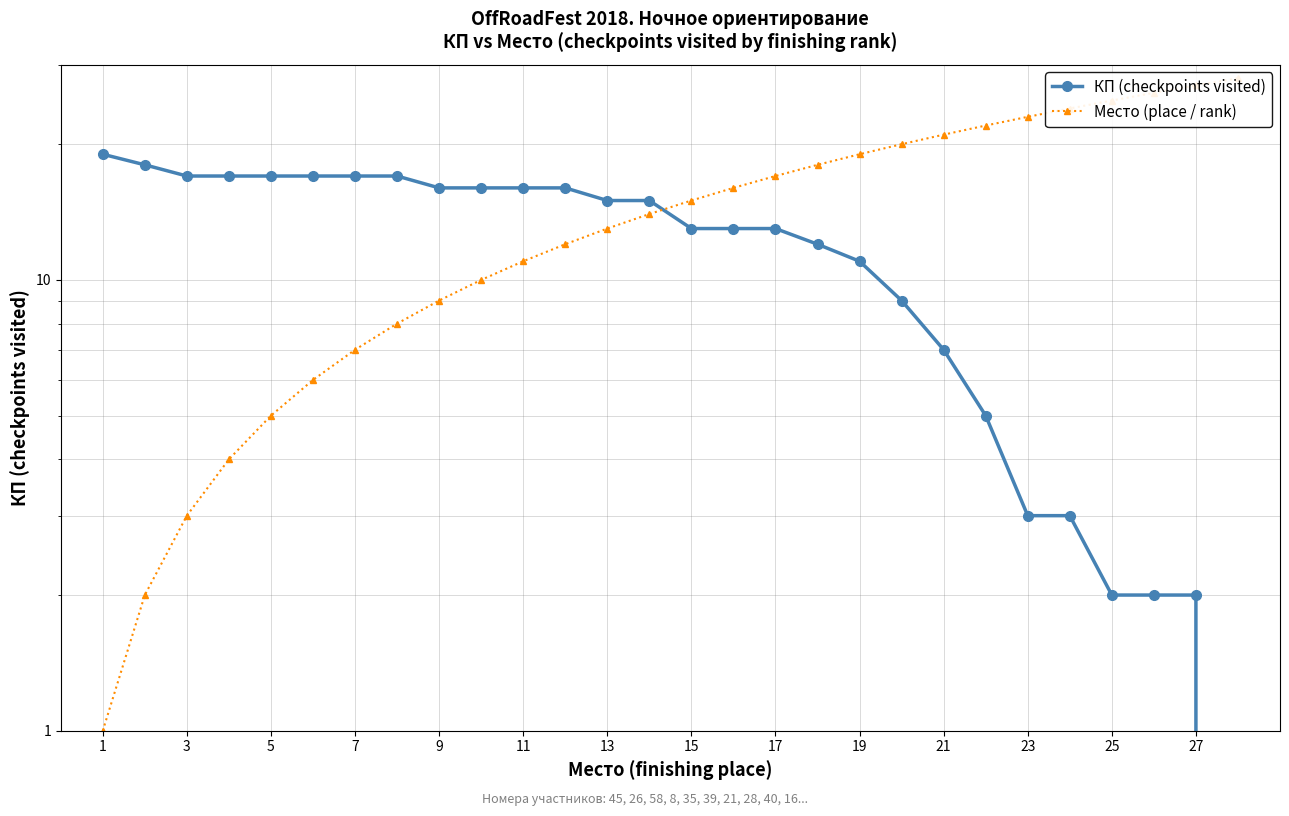

True or false: Место (place / rank) and КП (checkpoints visited) cross at least once.

True